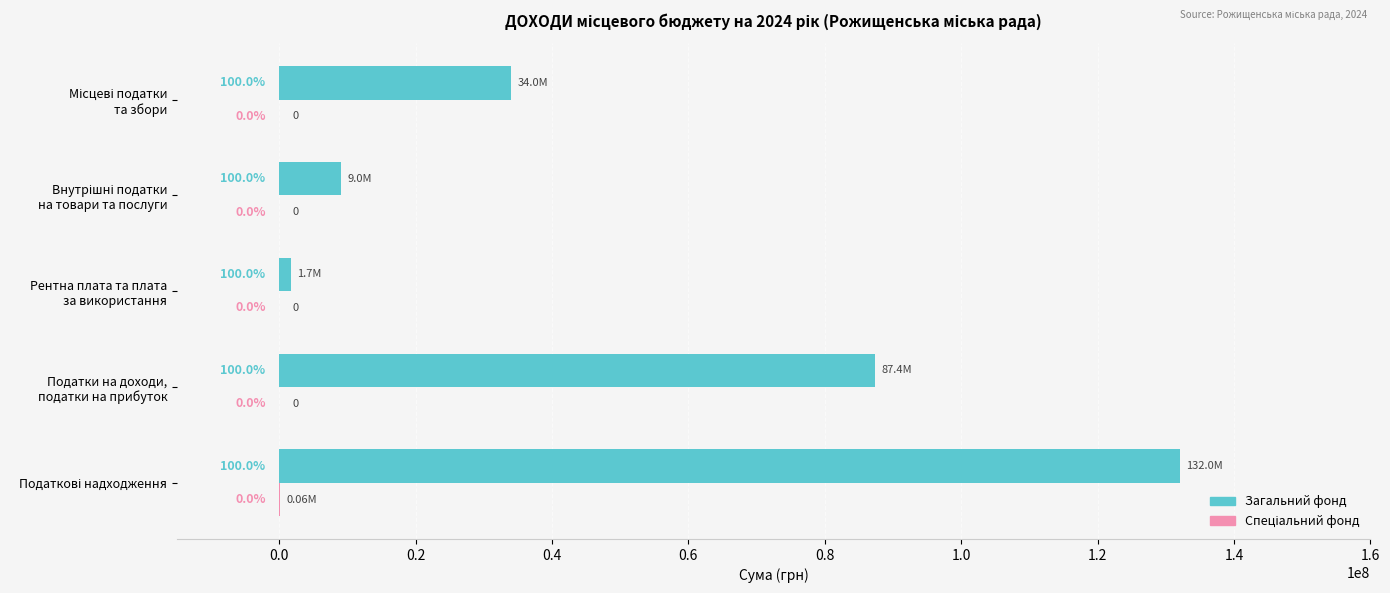

What is the sum of all Загальний фонд values?

264060000